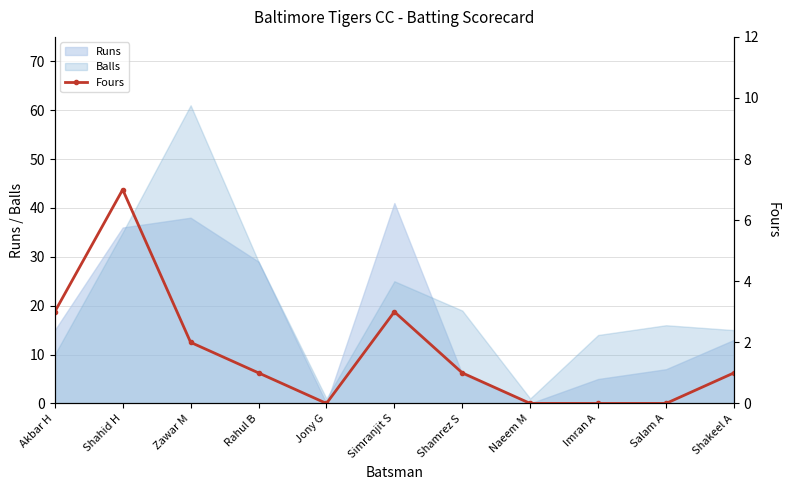

Read the value at Shahid H.

7